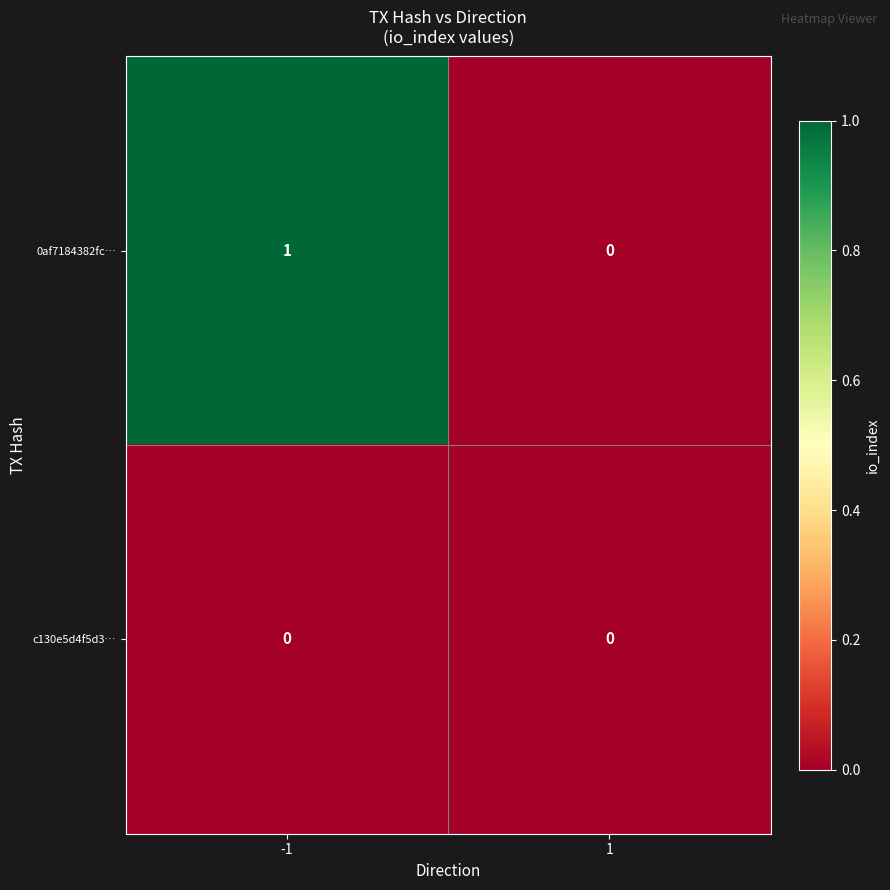

Is it true that c130e5d4f5d3… equals 0 at 1?

True